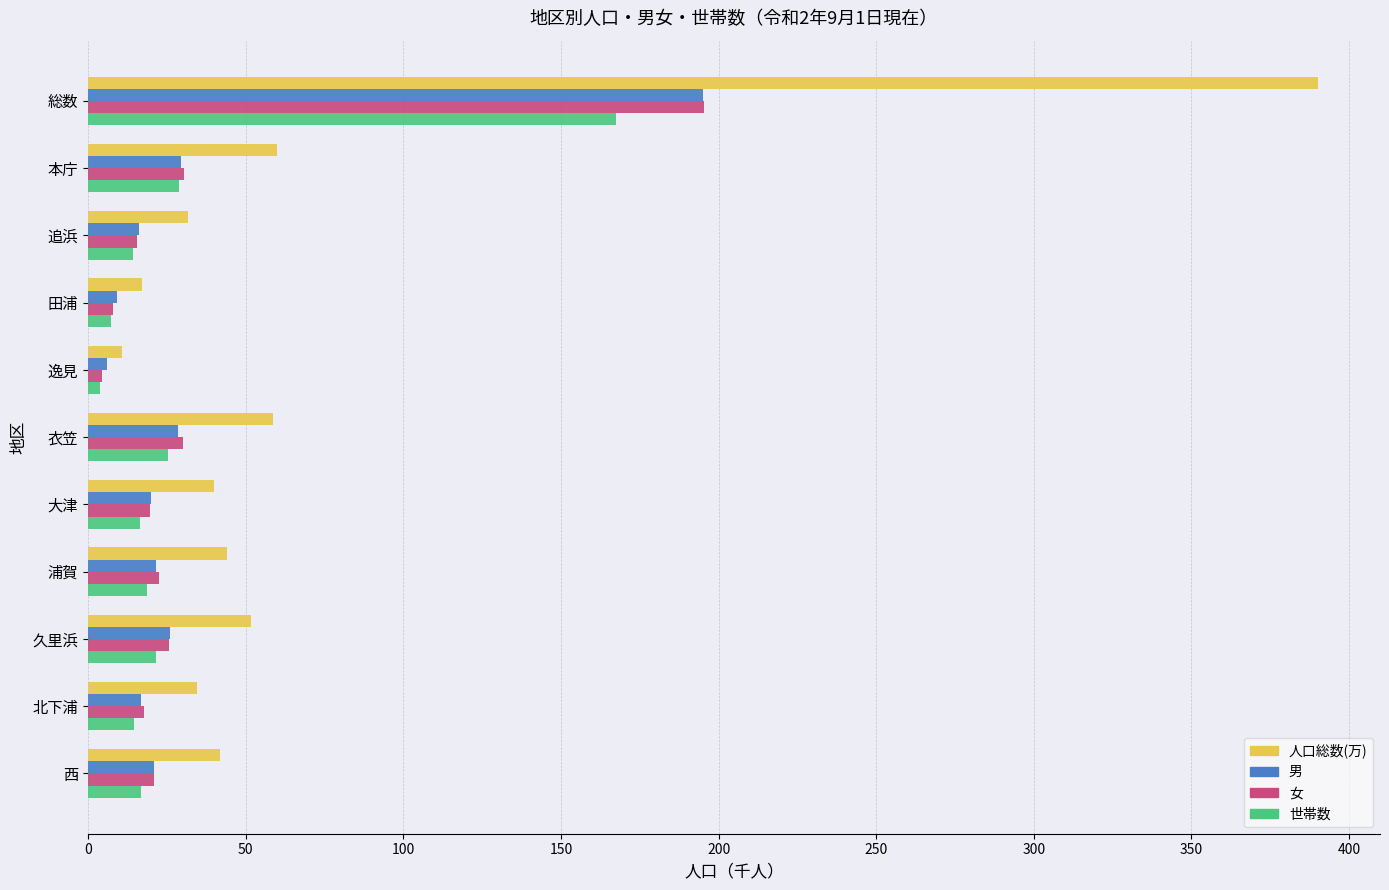

Between 本庁 and 逸見, which series saw the biggest shift?

人口総数(万)